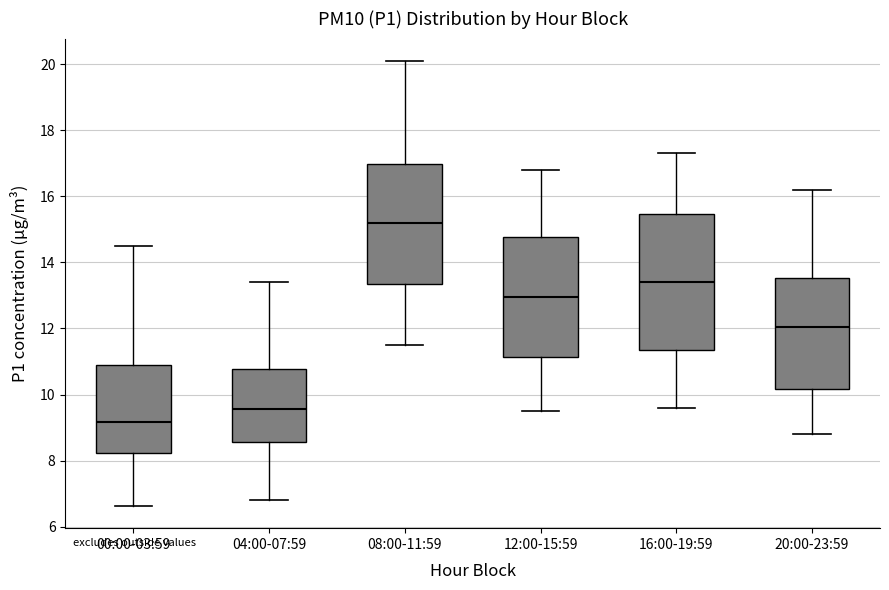

Which box's median line is the lowest?

00:00-03:59